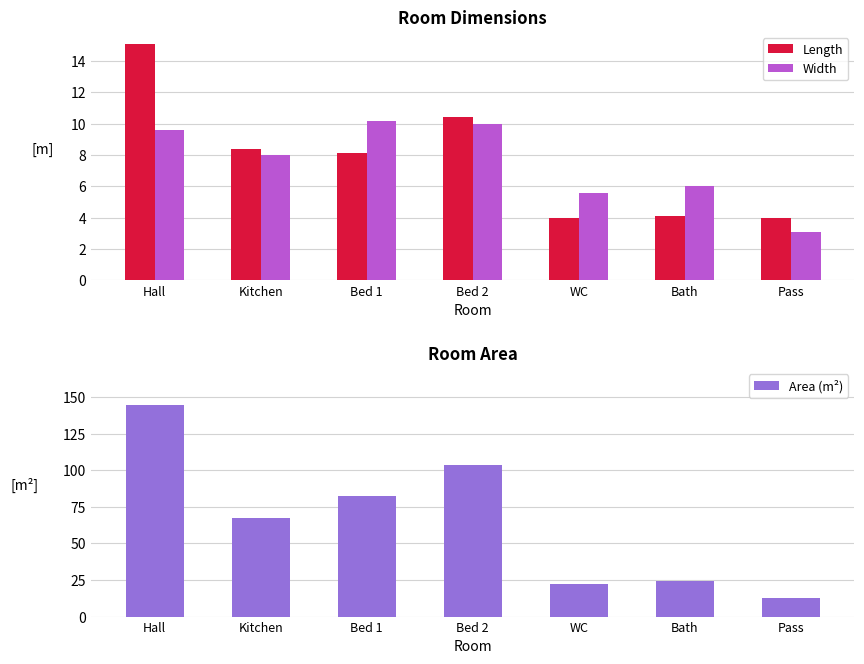

Rank the series by their maximum value, from lowest to highest.

Width, Length, Area (m²)